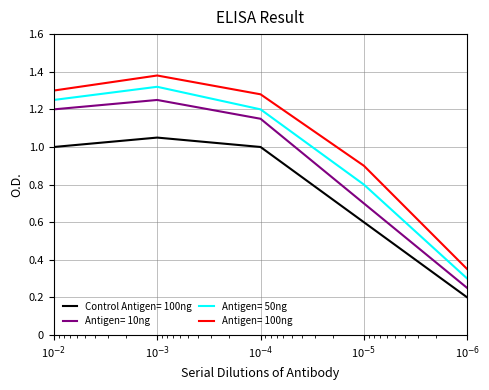

What is the sum of all Antigen= 100ng values?

5.2